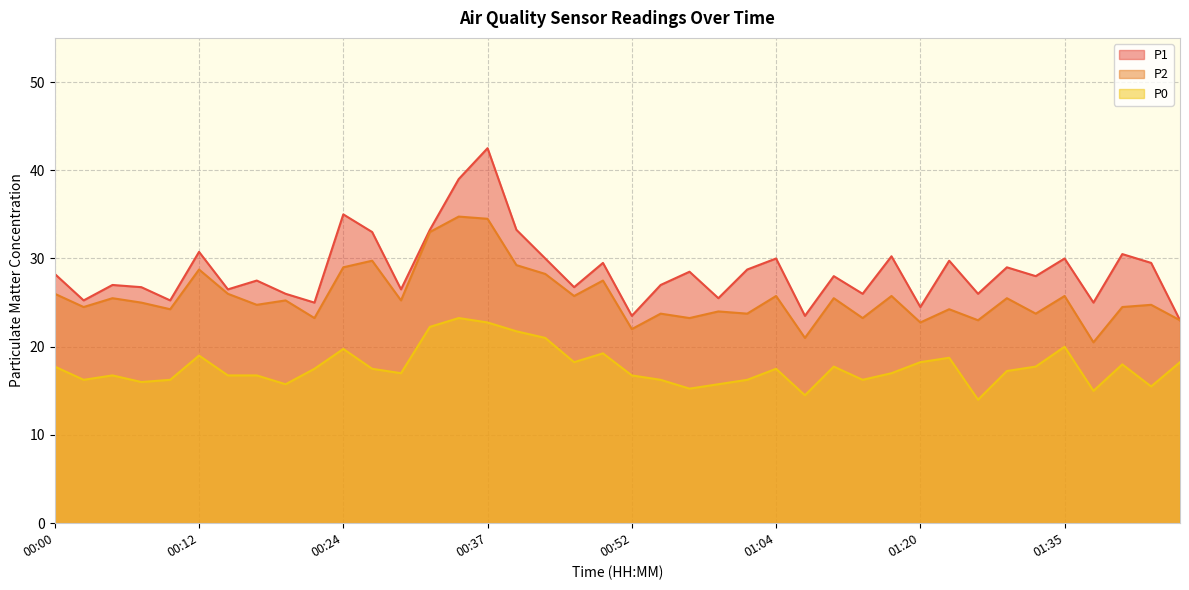

What is the approximate value of P0 at 01:30?

17.2